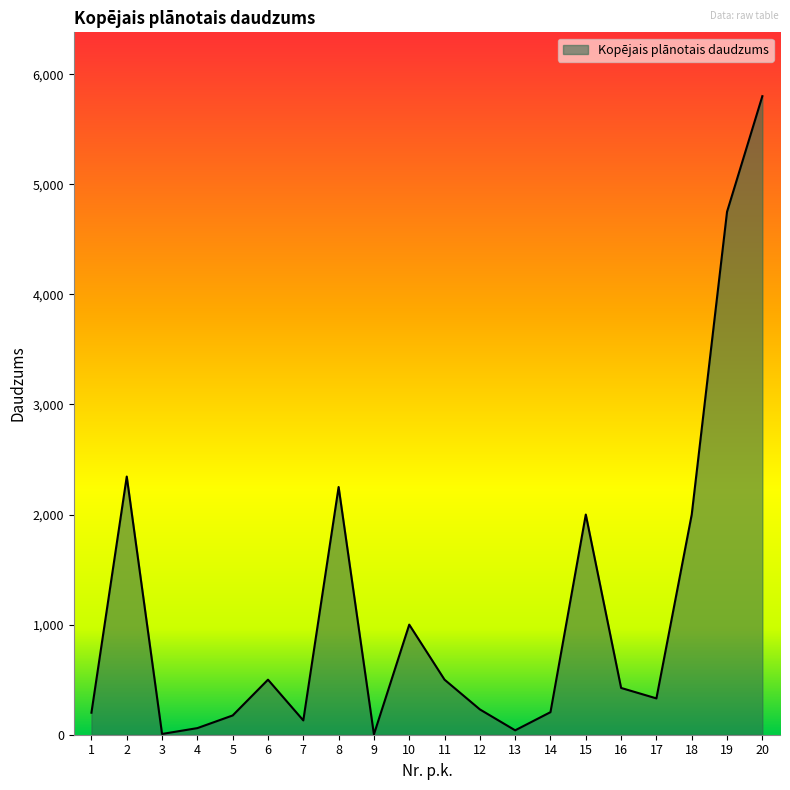

At which label is the value closest to 2901?

2